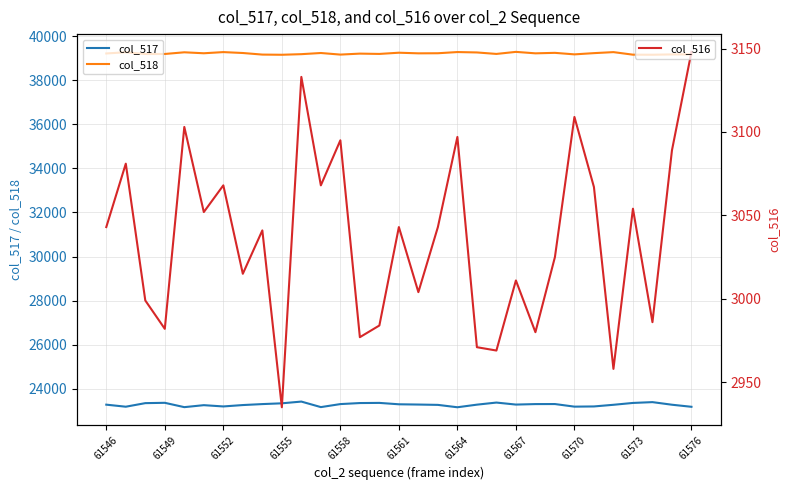

How many lines are shown in the chart?

3